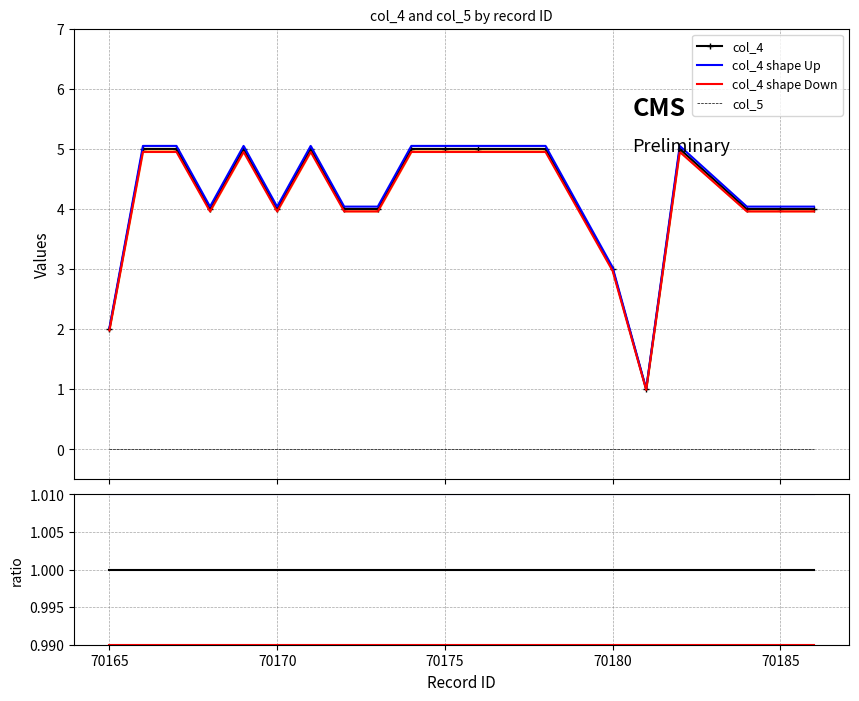

Reading left to right, extract all data points from this chart.

70165=2	70166=5	70167=5	70168=4	70169=5	70170=4	70171=5	70172=4	70173=4	70174=5	70175=5	70176=5	70178=5	70180=3	70181=1	70182=5	70184=4	70185=4	70186=4